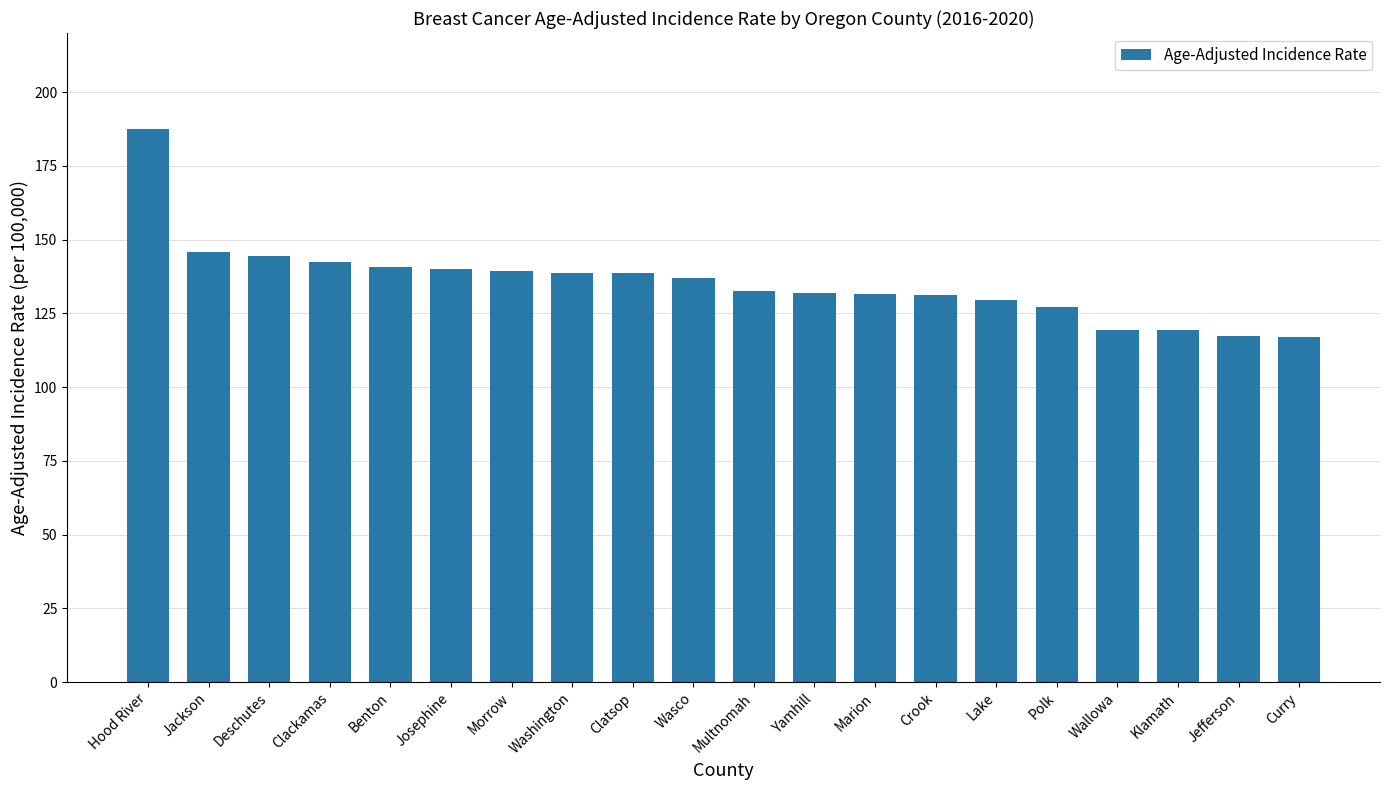

What is the difference between the values at Morrow and Josephine?

0.5